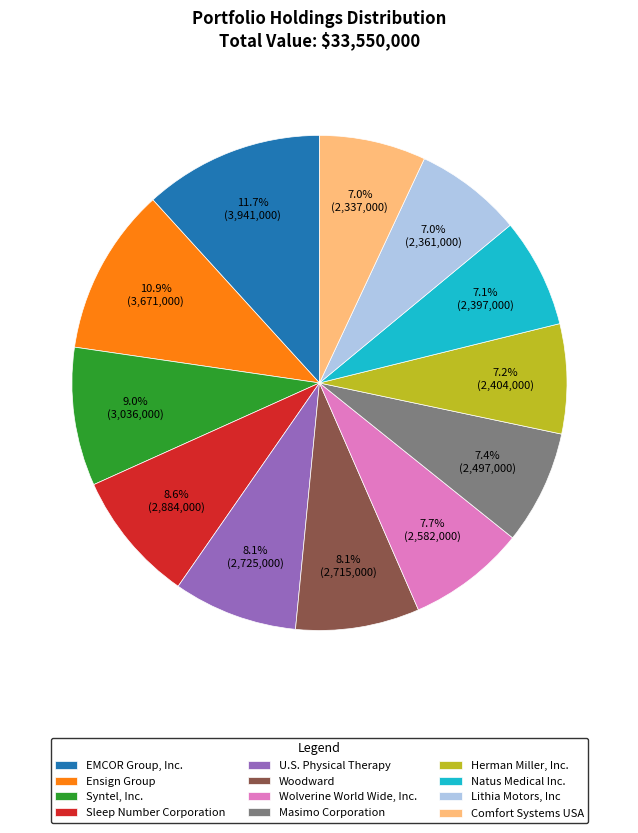

What is the ratio of the value at Herman Miller, Inc. to the value at Sleep Number Corporation?

0.8